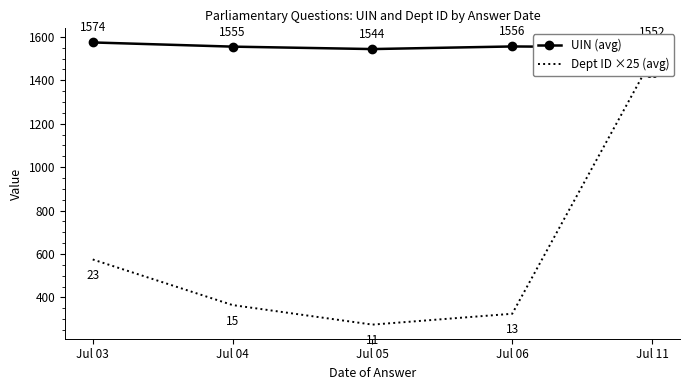

How many lines are shown in the chart?

2